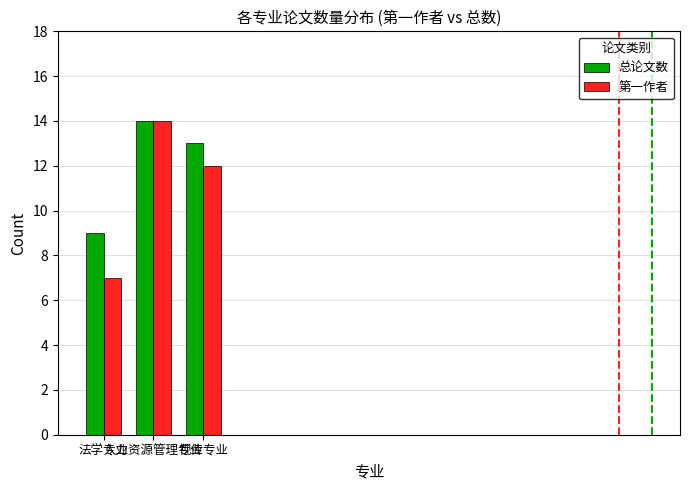

What is the highest value of the 第一作者 series?

14